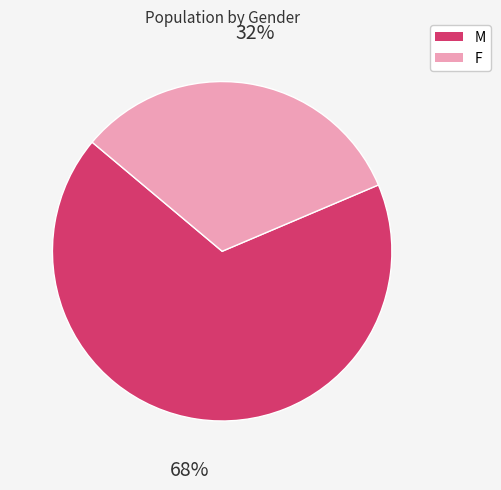

Do M and F together represent more than half of the pie?

Yes